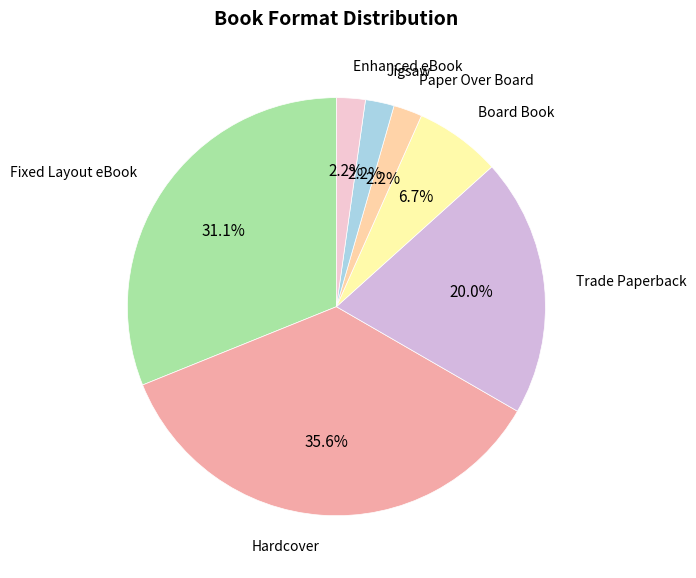

How many slices are in this pie chart?

7